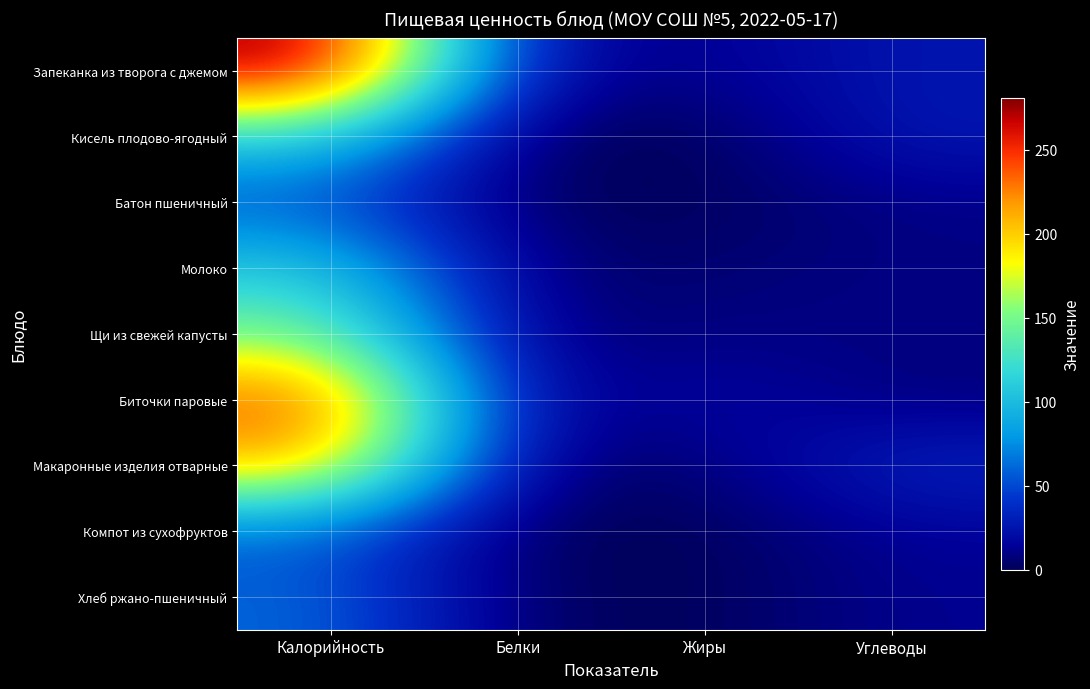

Reading right to left, what are all the values shown in this chart?

Запеканка из творога с джемом: Углеводы=26.8	Жиры=11.1	Белки=18.0	Калорийность=281.0
Кисель плодово-ягодный: Углеводы=27.9	Жиры=0.1	Белки=0.1	Калорийность=113.0
Батон пшеничный: Углеводы=10.3	Жиры=0.6	Белки=1.5	Калорийность=52.4
Молоко: Углеводы=9.8	Жиры=5.1	Белки=5.9	Калорийность=110.5
Щи из свежей капусты: Углеводы=9.5	Жиры=9.8	Белки=5.3	Калорийность=150.4
Биточки паровые: Углеводы=7.2	Жиры=19.9	Белки=9.3	Калорийность=245.1
Макаронные изделия отварные: Углеводы=34.9	Жиры=5.6	Белки=5.4	Калорийность=210.9
Компот из сухофруктов: Углеводы=14.6	Жиры=0.0	Белки=0.0	Калорийность=58.1
Хлеб ржано-пшеничный: Углеводы=12.7	Жиры=0.3	Белки=2.0	Калорийность=61.2